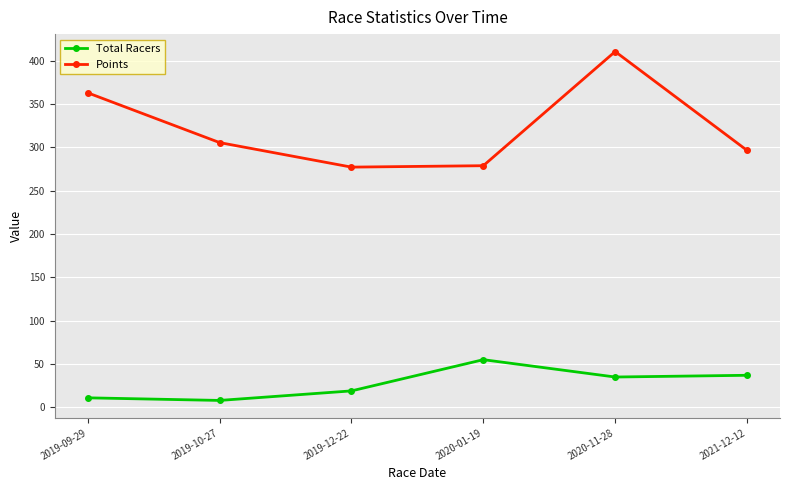

What is the value of the Points point at the 4th from the left?

278.7